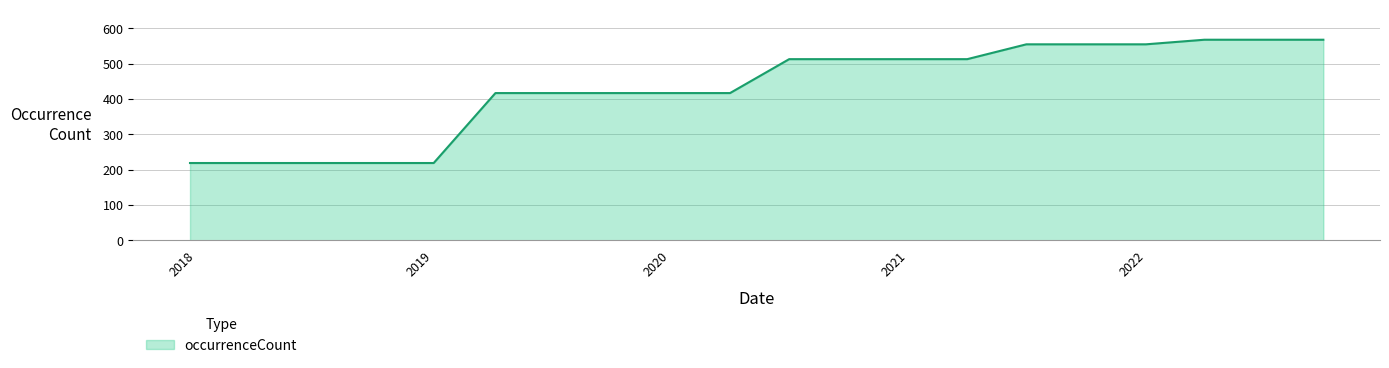

What is the average value?

430